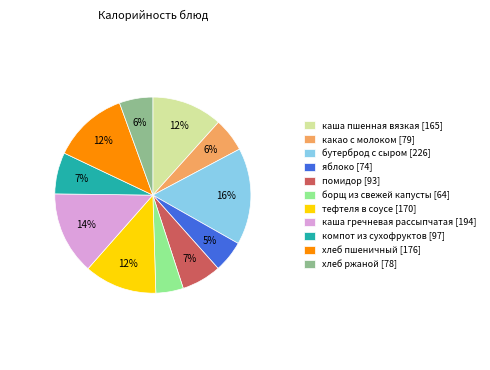

Count the number of slices in the pie.

11